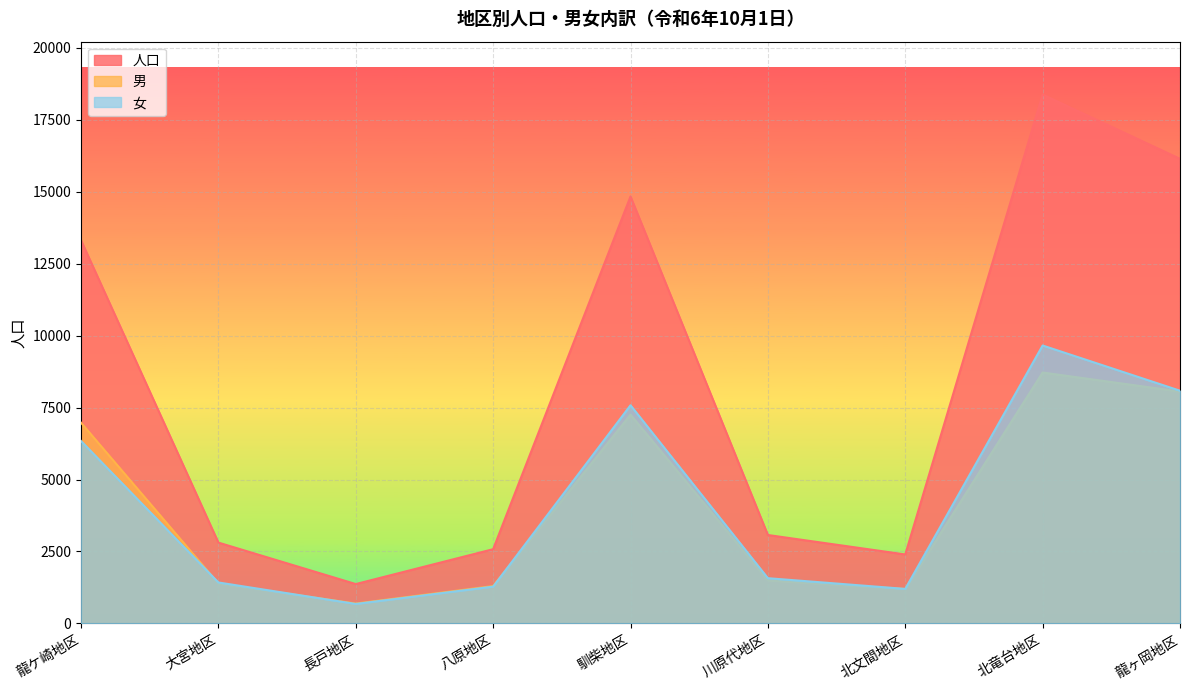

List the labels in order of 男 value, smallest first.

長戸地区, 北文間地区, 八原地区, 大宮地区, 川原代地区, 龍ケ崎地区, 馴柴地区, 龍ヶ岡地区, 北竜台地区